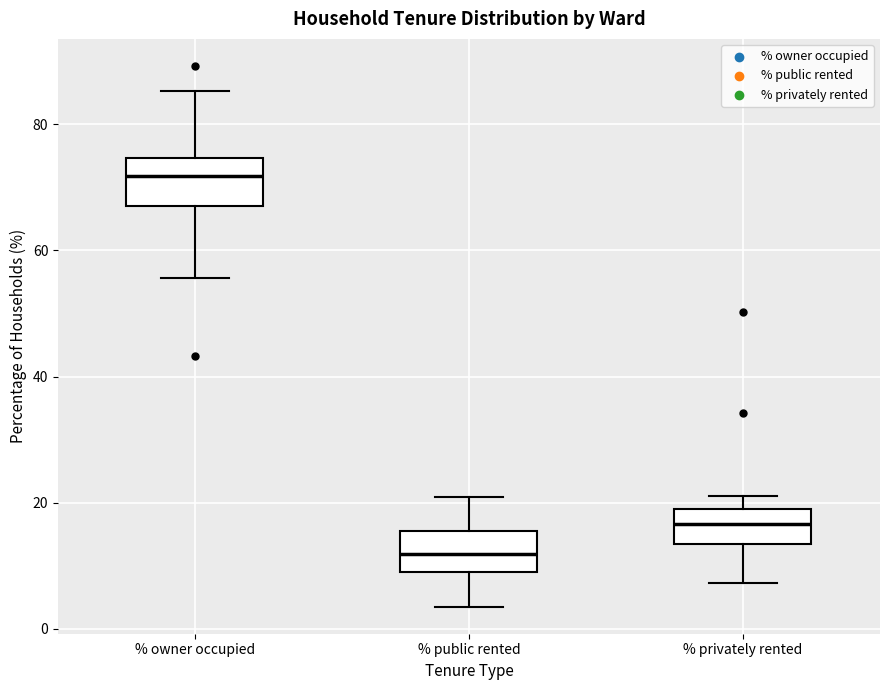

Reading left to right, read every box against the y-axis: the position of its median line, the range the box covers, and the ends of its whiskers. The values are not printed on the chart, so give them approximately, as read against the axis.

% owner occupied: median 72, box 68 to 74, whiskers 56 to 86
% public rented: median 12, box 10 to 16, whiskers 4 to 20
% privately rented: median 16, box 14 to 20, whiskers 8 to 22